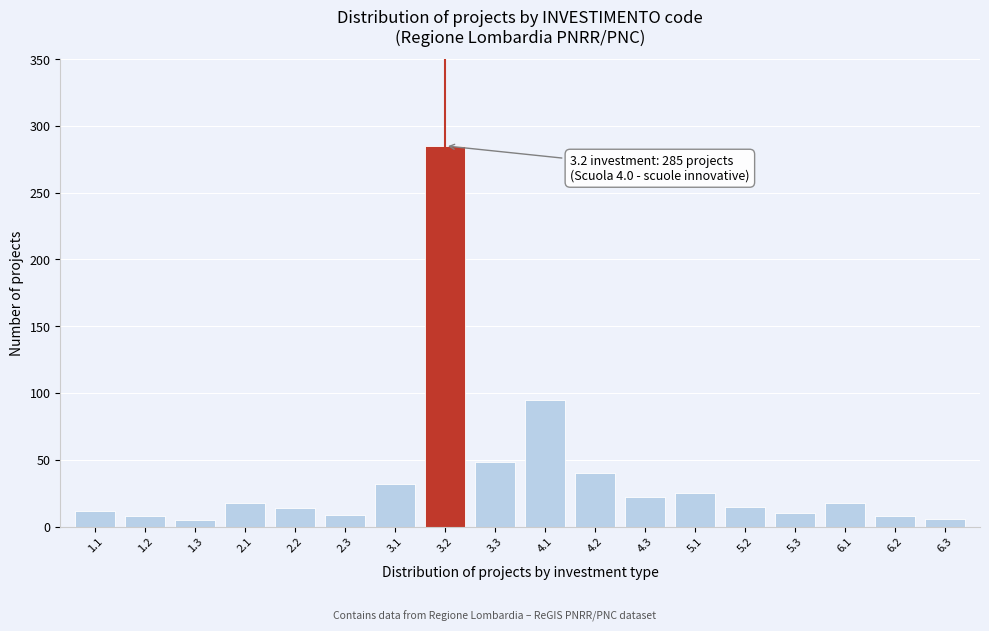

Approximately how many times larger is the value at 3.3 compared to 2.2?

3.4